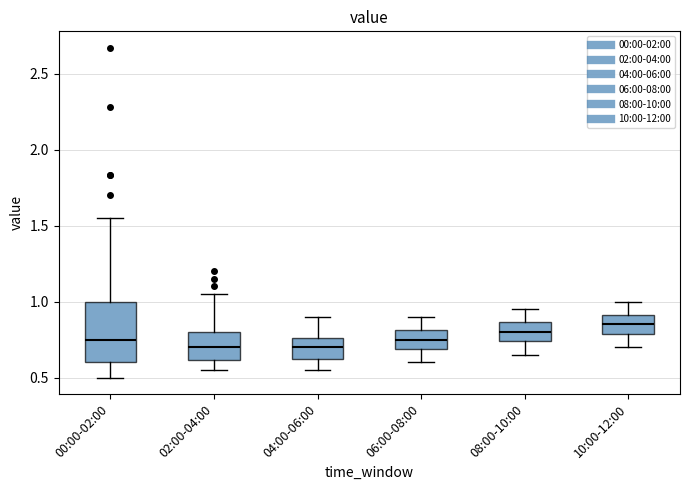

Which box is the tallest, from its lower edge to its upper edge?

00:00-02:00